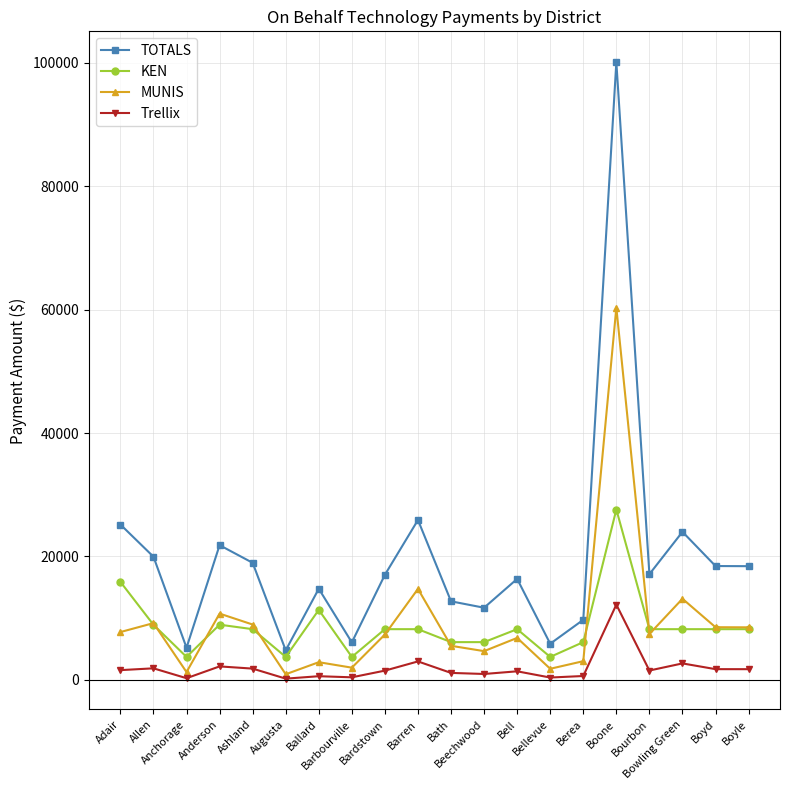

True or false: TOTALS and MUNIS intersect in this chart.

False